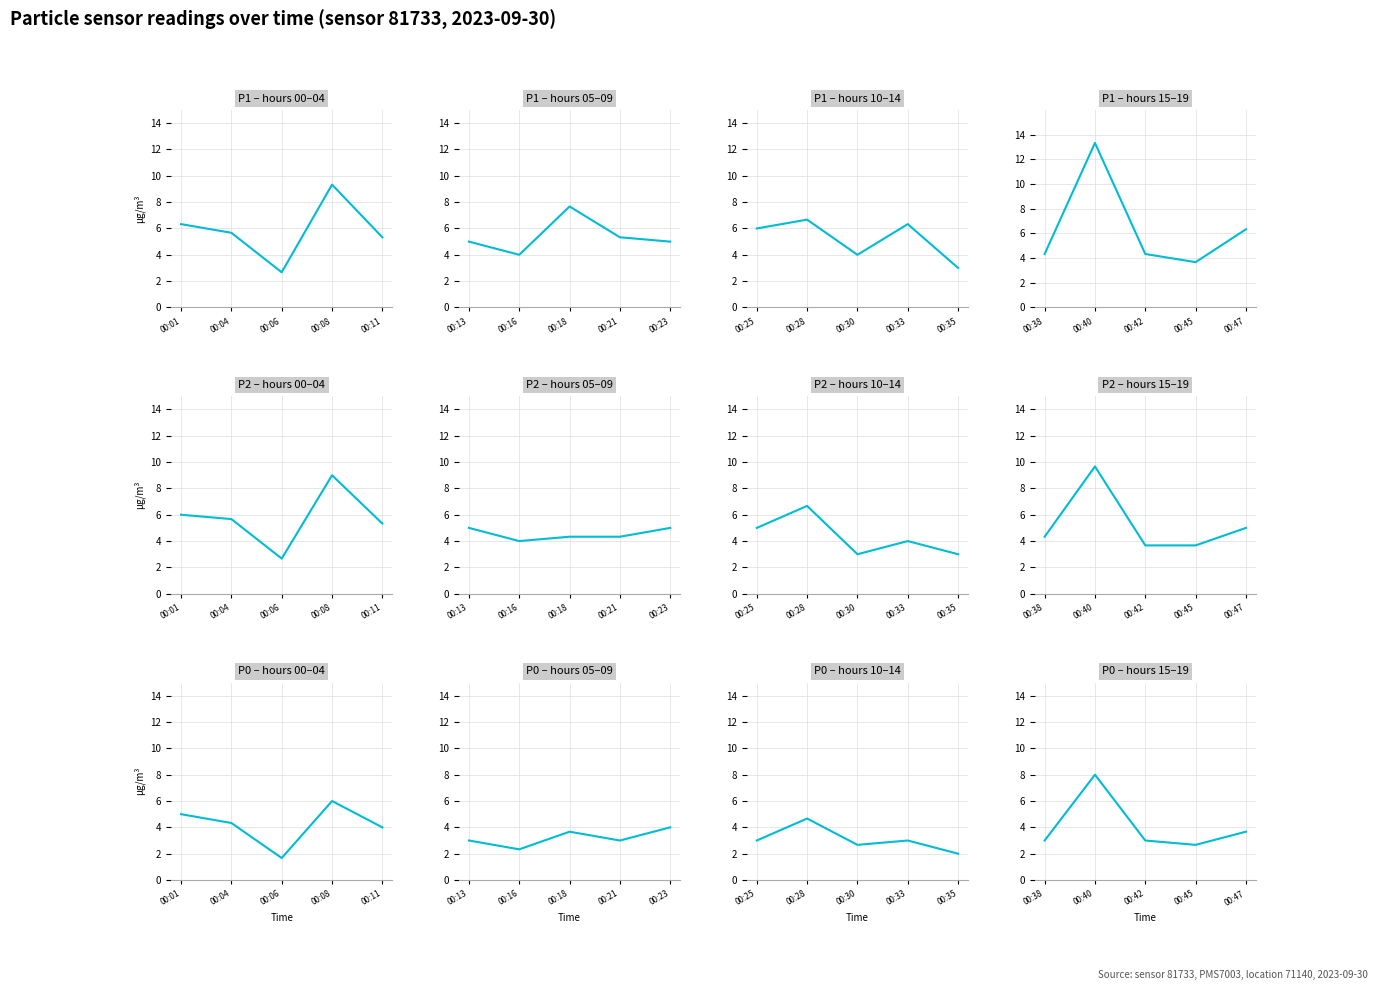

Between P0 and 13, which series saw the biggest shift?

P1